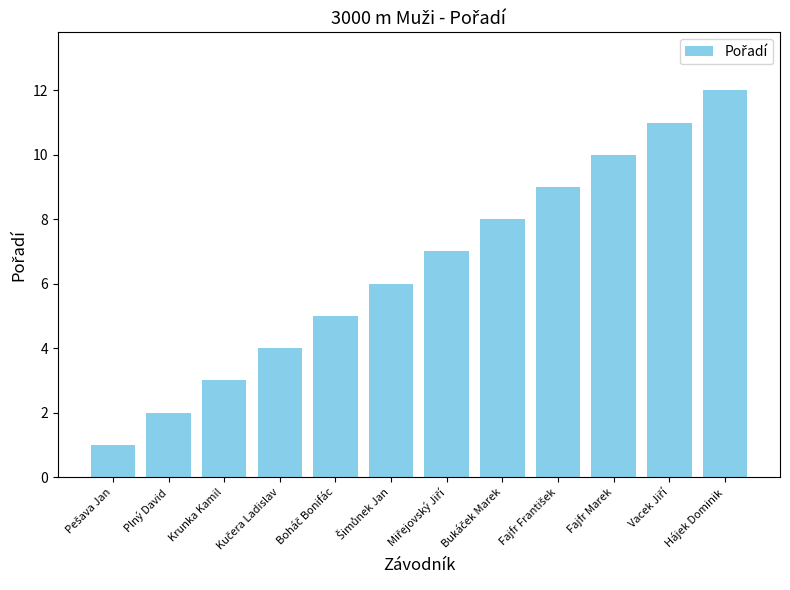

What is the label of the 10th bar from the right?

Krunka Kamil